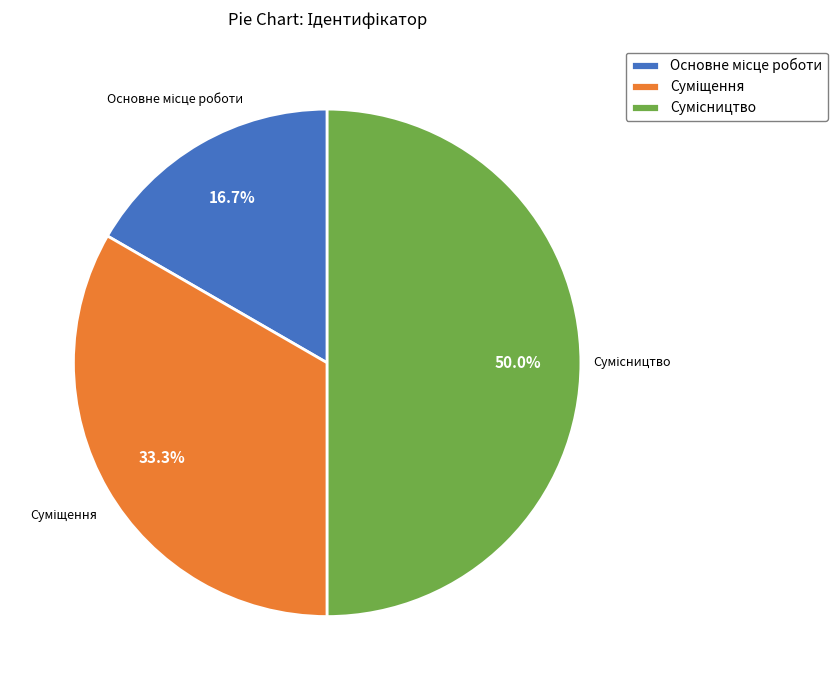

Count the number of slices in the pie.

3